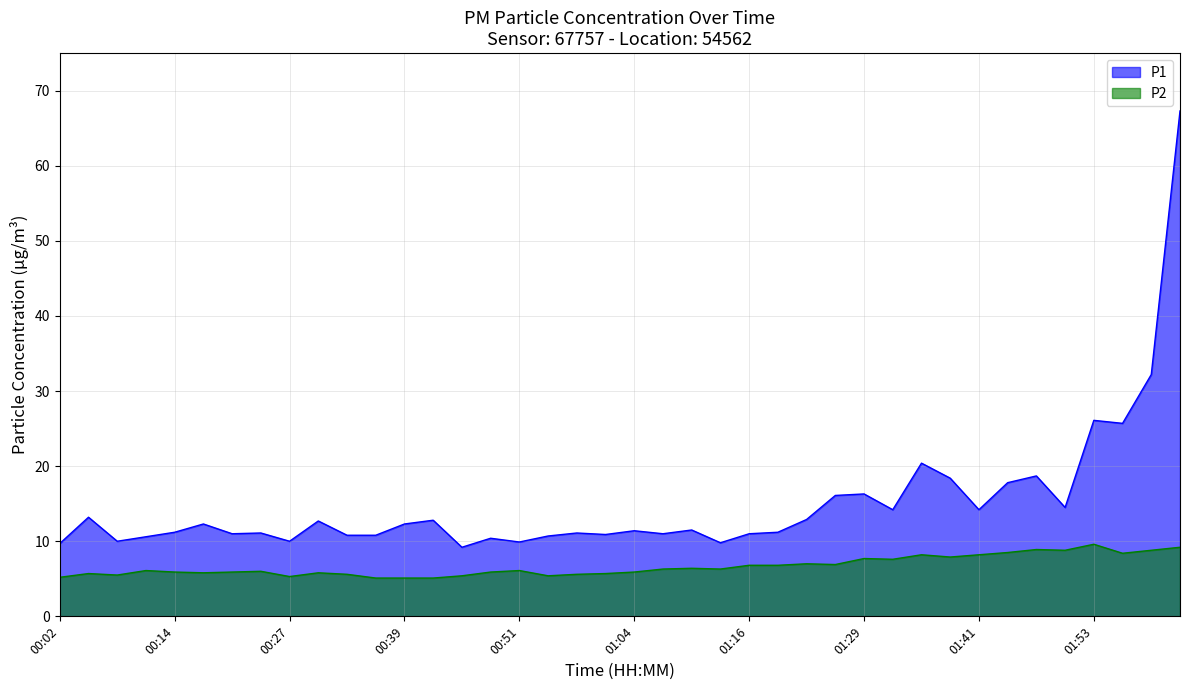

What is the minimum value shown in the chart?

5.1